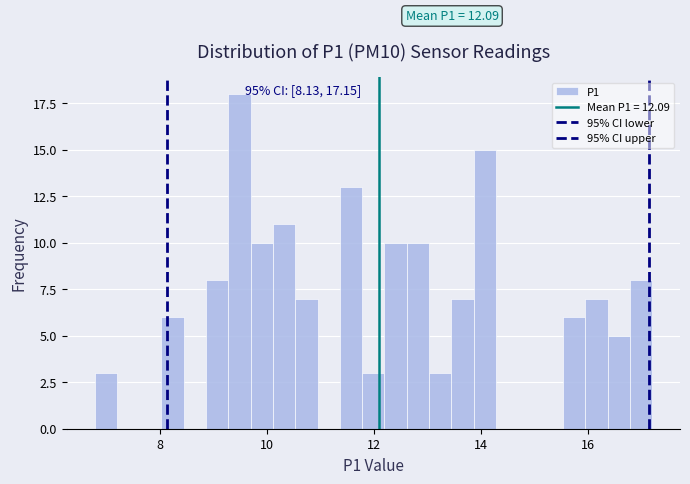

Read against the x-axis, roughly where is the centre of the tallest bar?

9.4